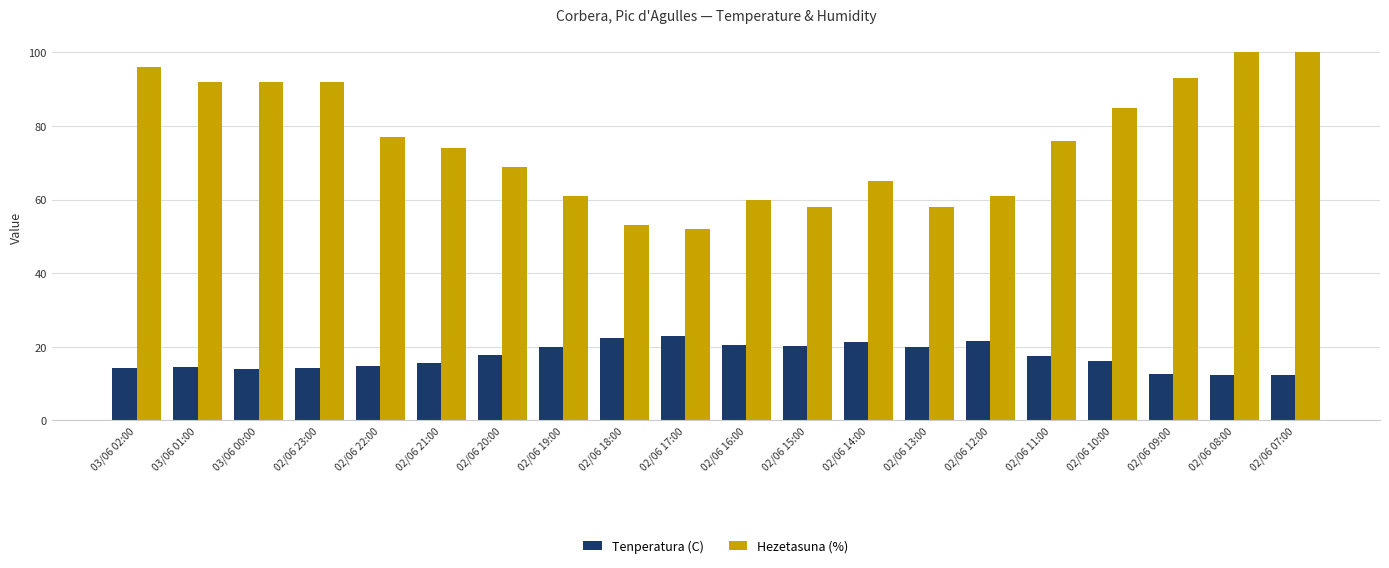

What position from the right is 03/06 01:00?

19